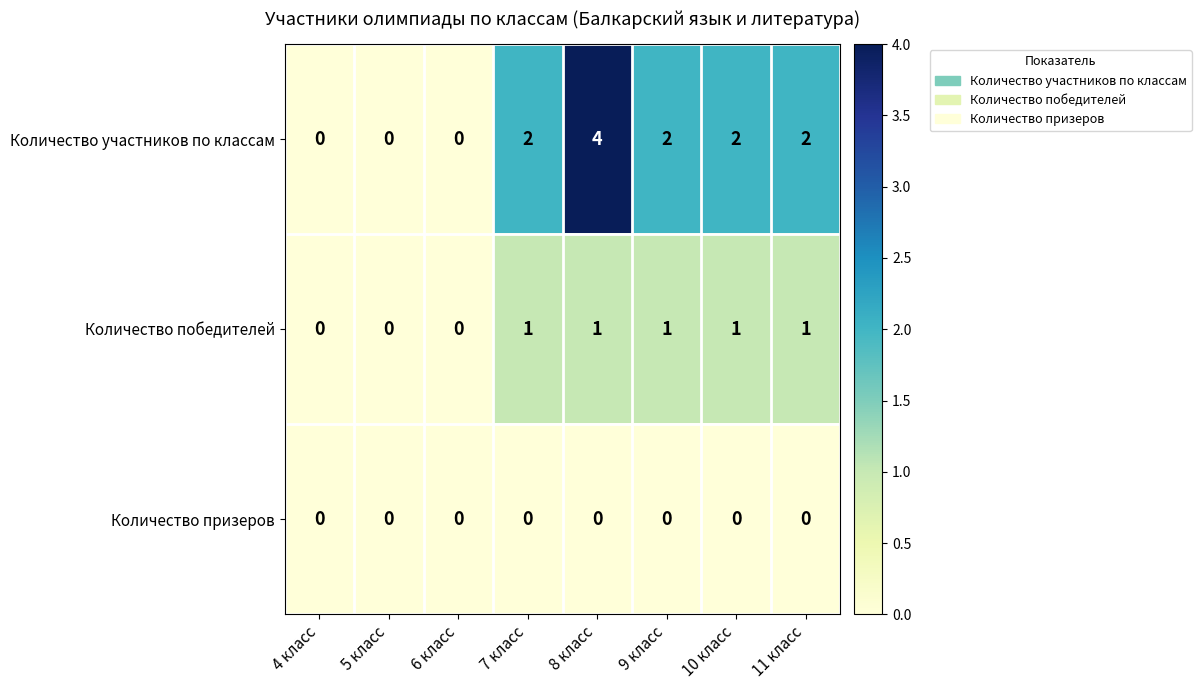

How many distinct data groups are displayed?

3